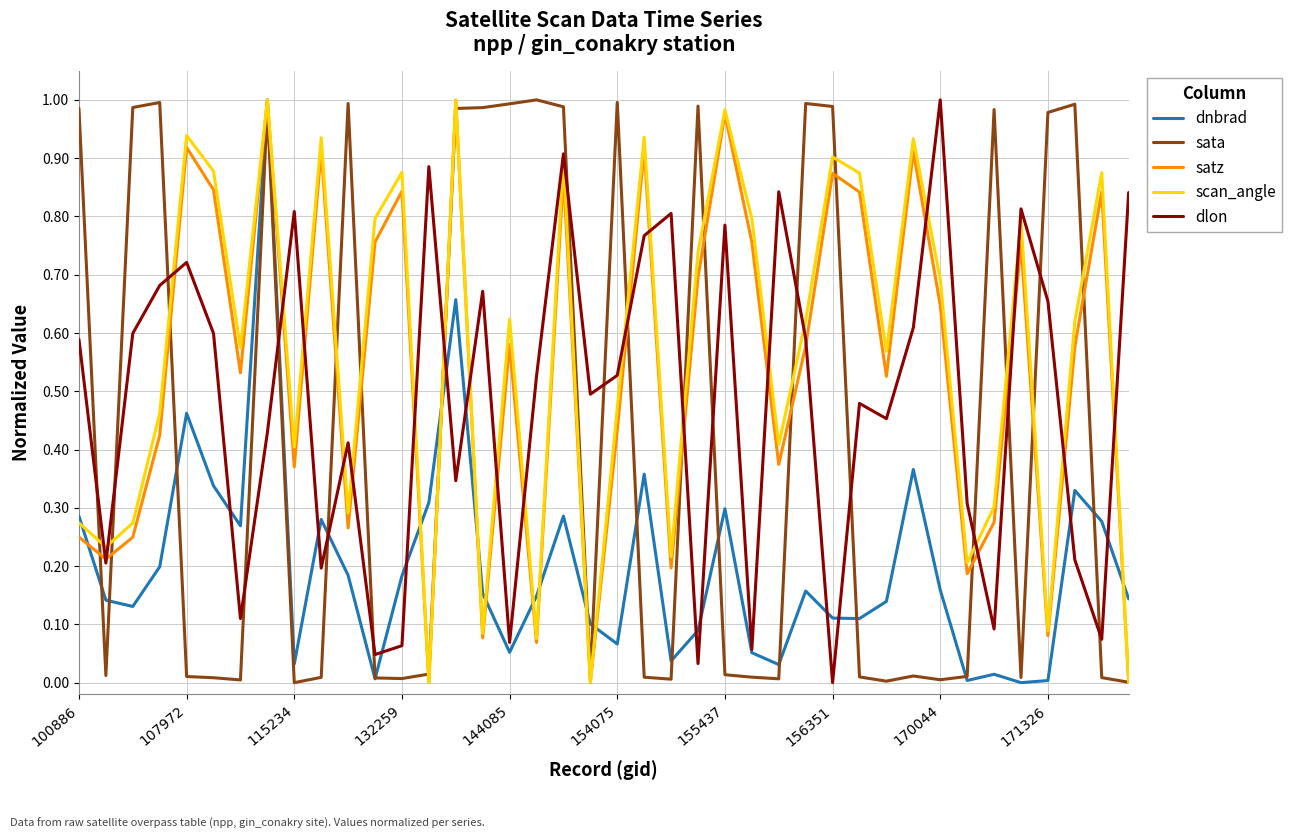

What is the maximum value for dnbrad?

1.0